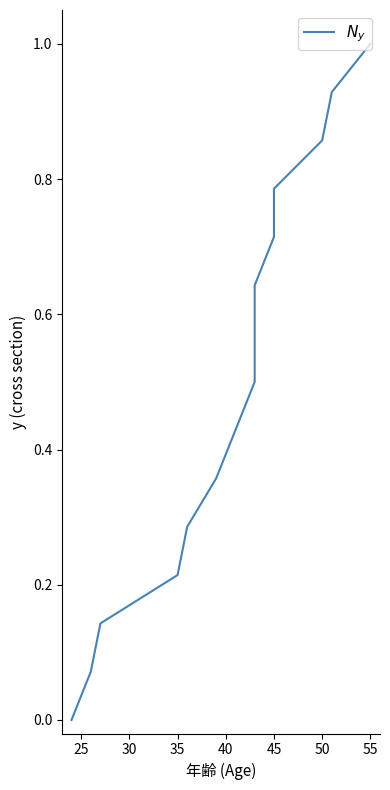

Does the chart have visible grid lines?

No